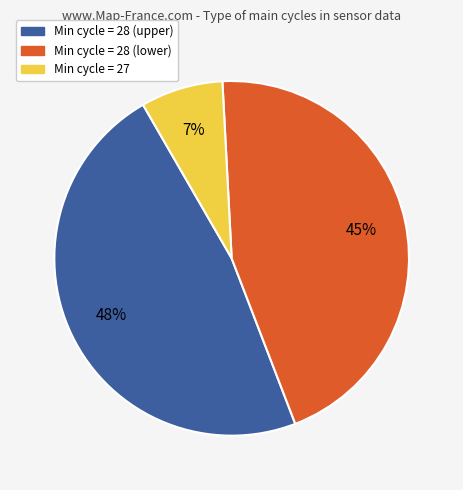

To the nearest percent, what is the average slice percentage?

33%